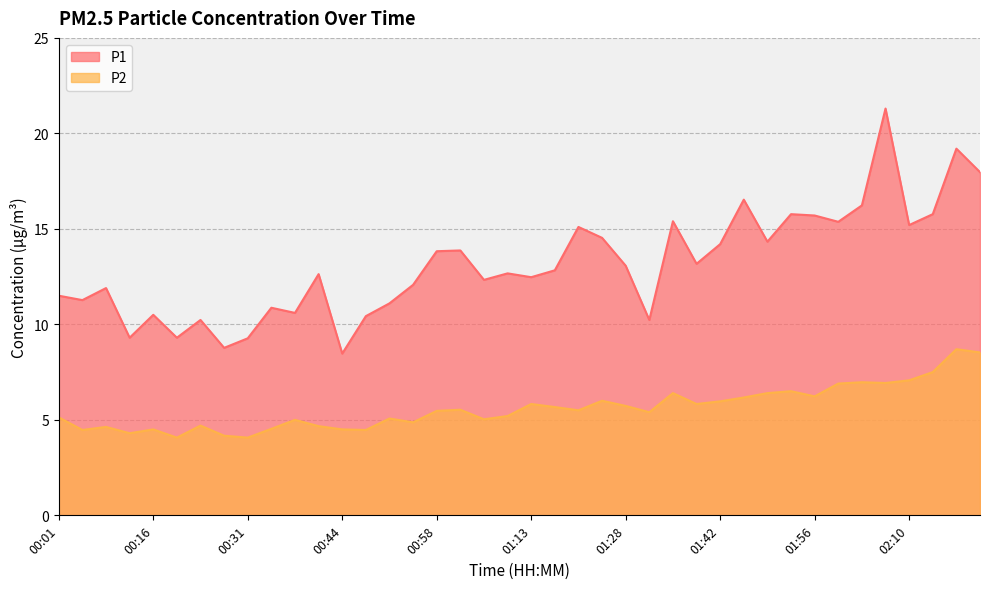

True or false: P1 and P2 intersect in this chart.

False